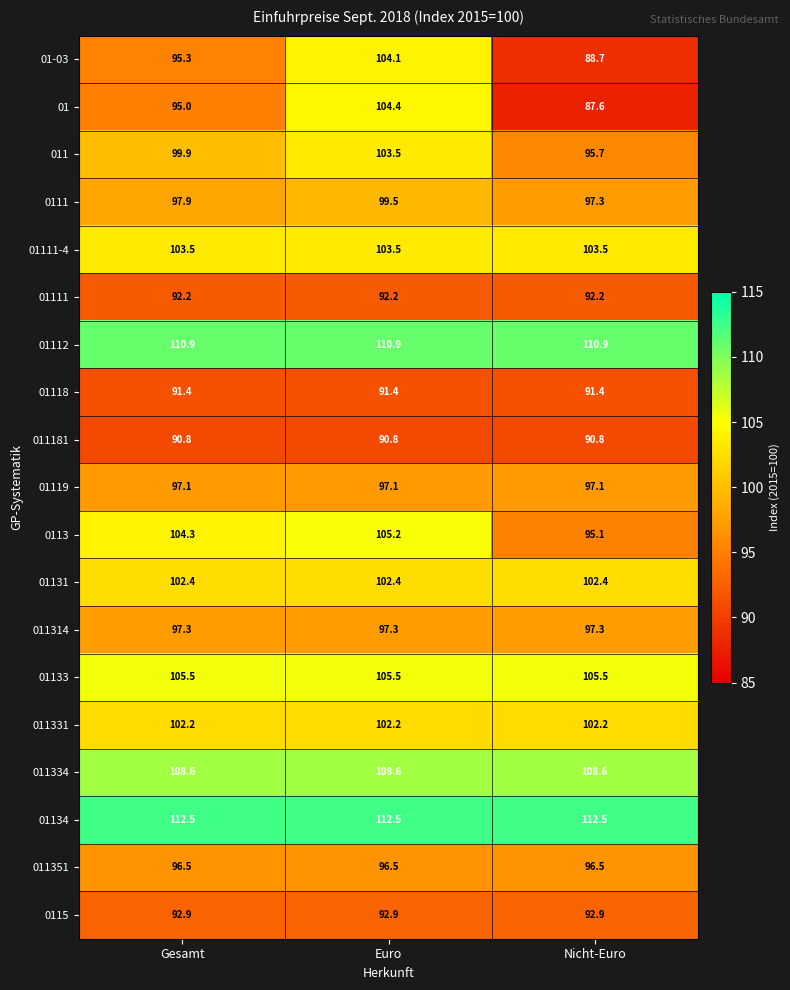

What is the sum of all 0111 values?

294.7